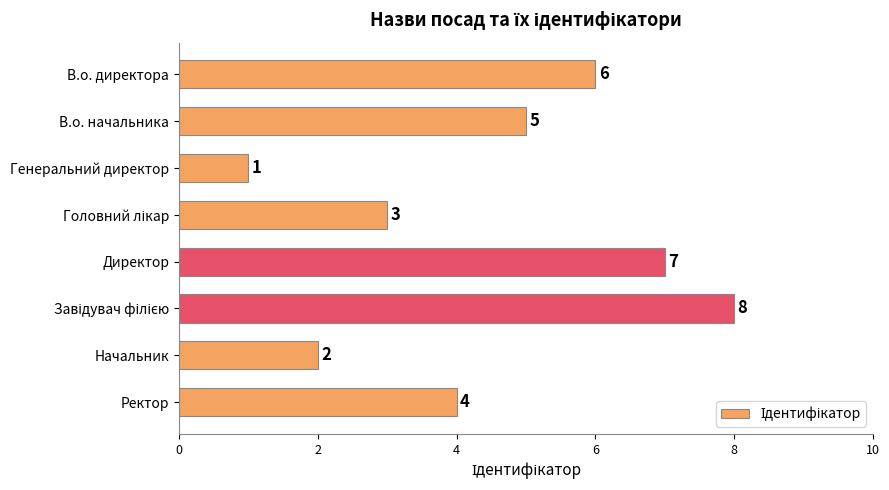

Reading top to bottom, transcribe all the data shown in this chart.

6	5	1	3	7	8	2	4